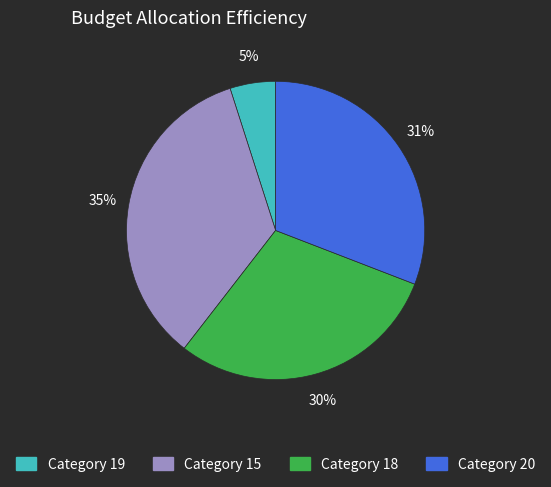

Is there a majority slice in this chart?

No